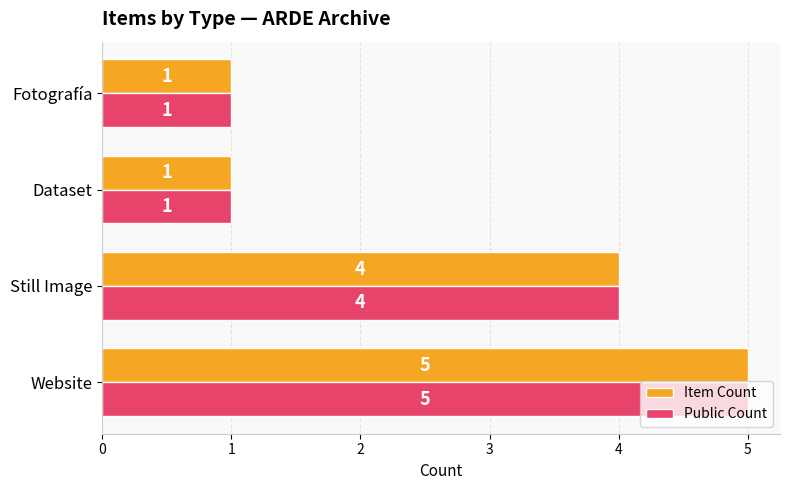

At which category is the sum across all series the highest?

Website